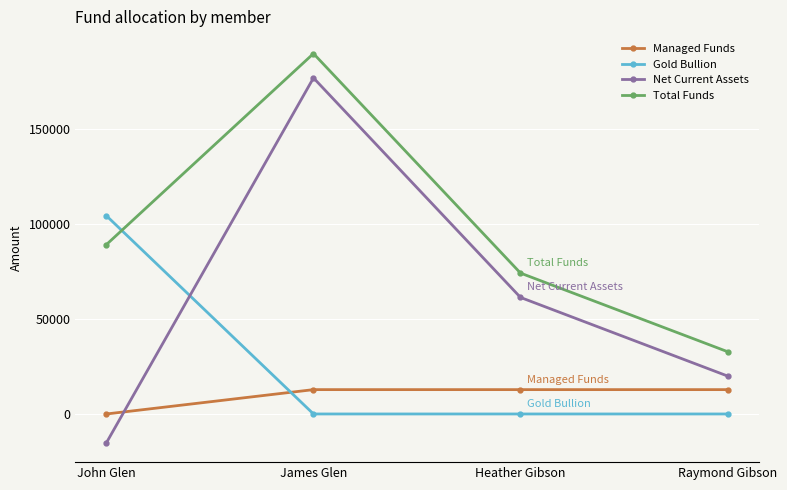

The Net Current Assets series shows 71347 at James Glen. True or false?

False